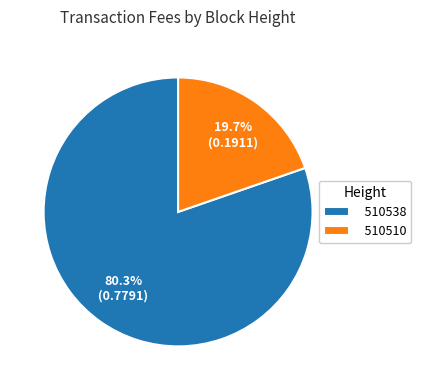

Which category accounts for the majority?

510538